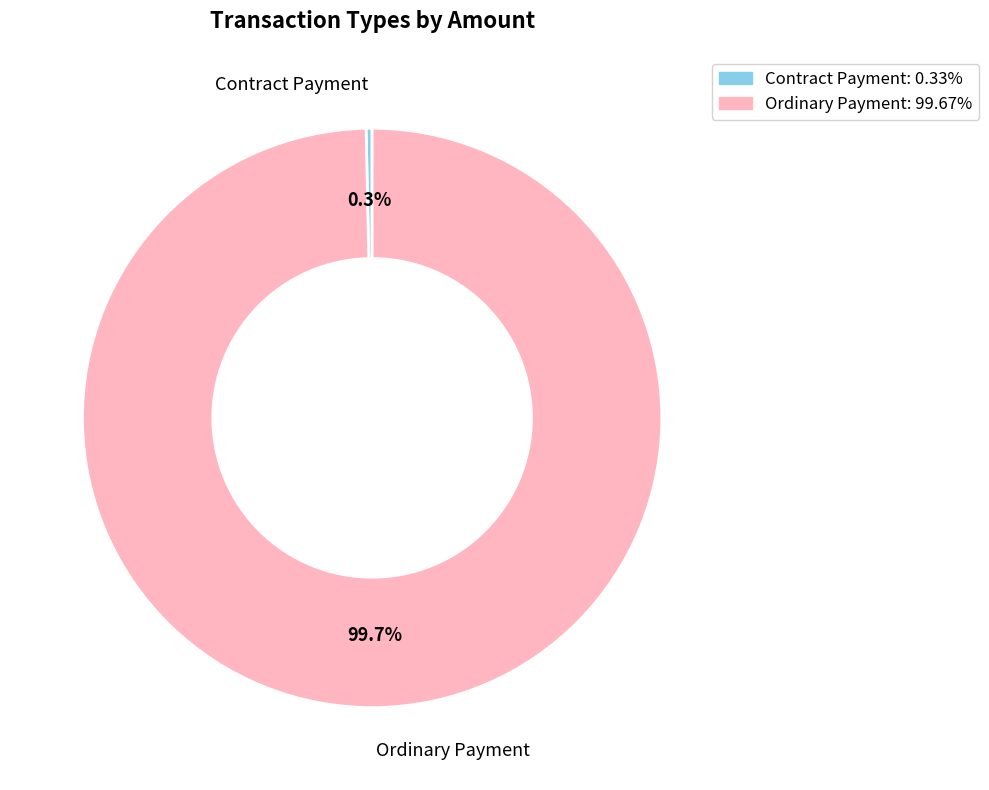

Combined, do Ordinary Payment and Contract Payment account for over 50%?

Yes